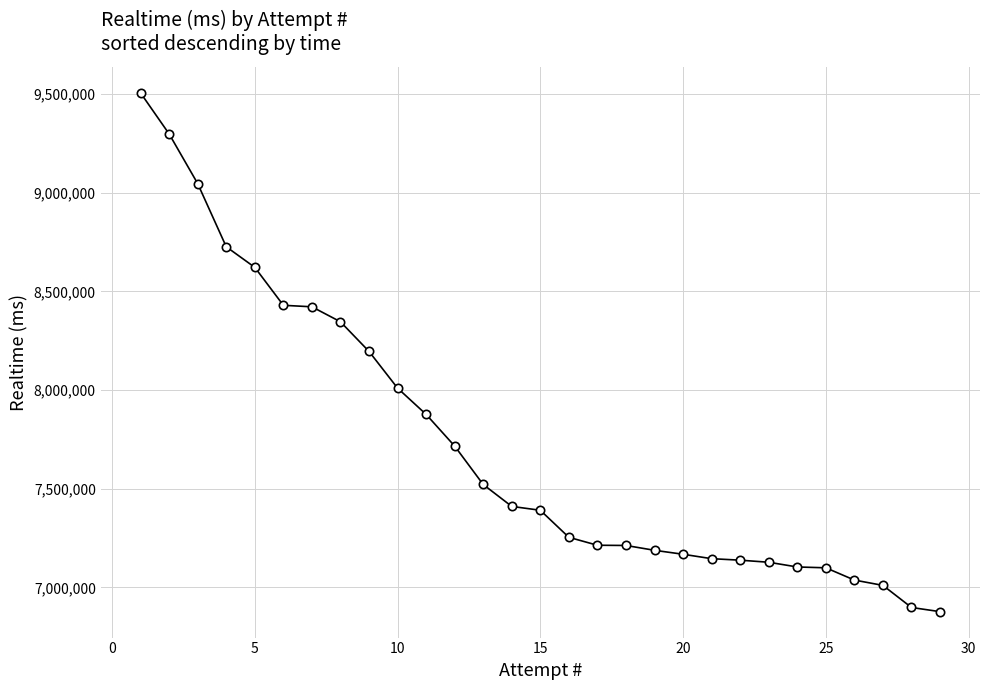

What is the difference between the maximum and minimum values?

2630122